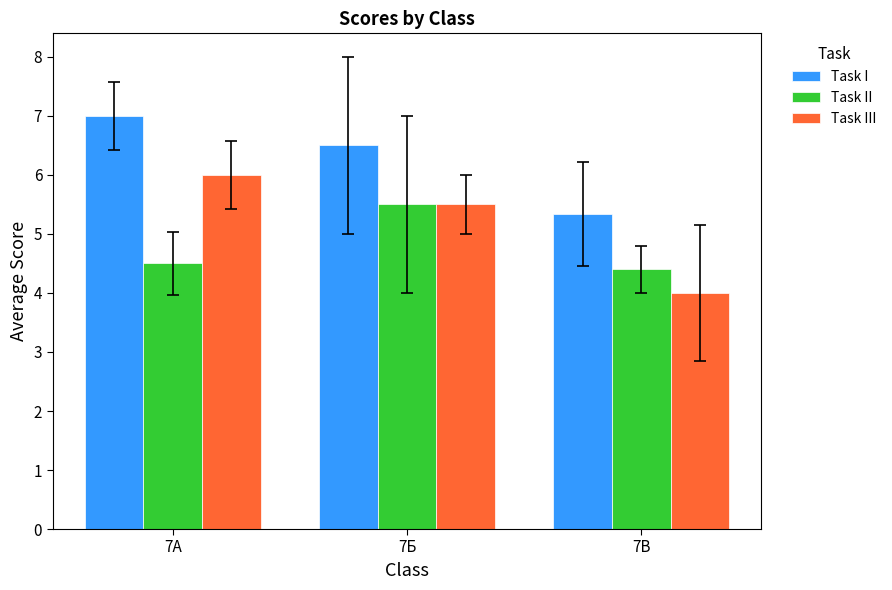

What is the spread (max minus min) of values at 7Б?

1.0